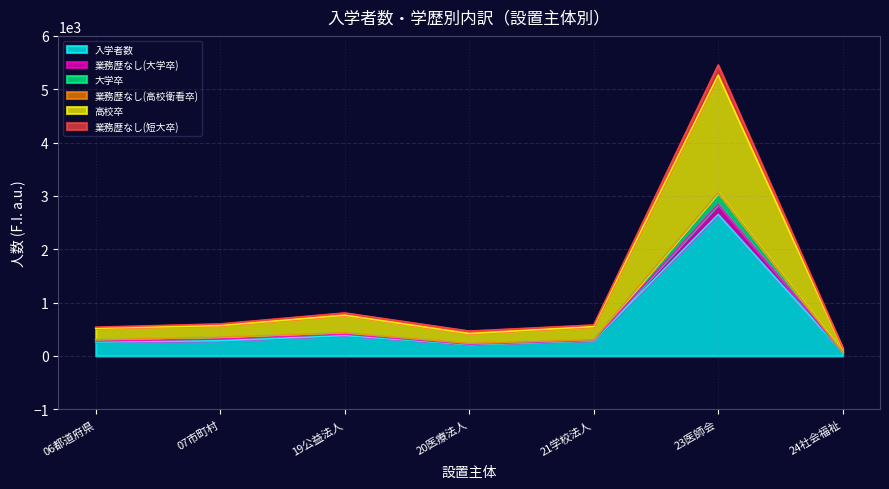

What is the spread (max minus min) of values at 07市町村?

317